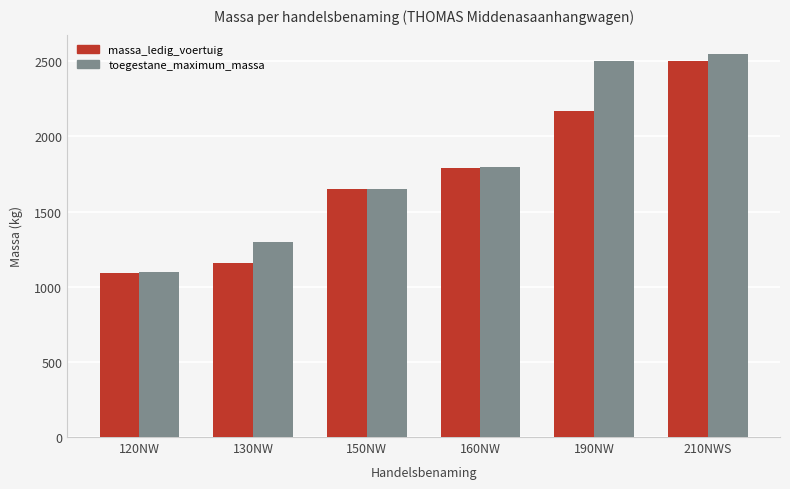

What is the total value across all series at 160NW?

3590